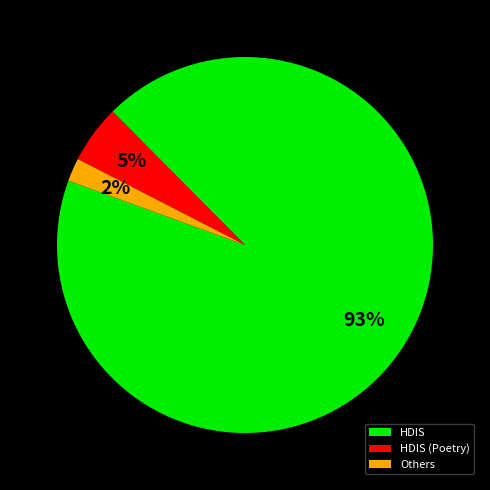

To the nearest percent, what is the difference between the largest and smallest slice percentages?

91%